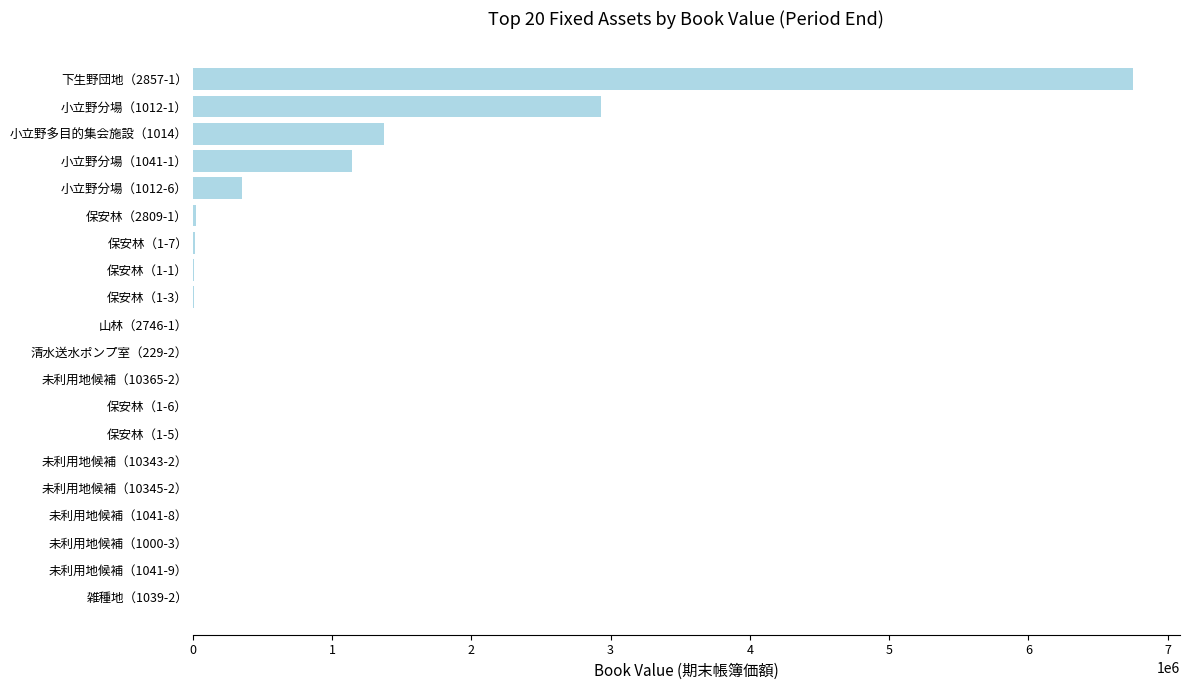

What is the sum of all values?

12615919